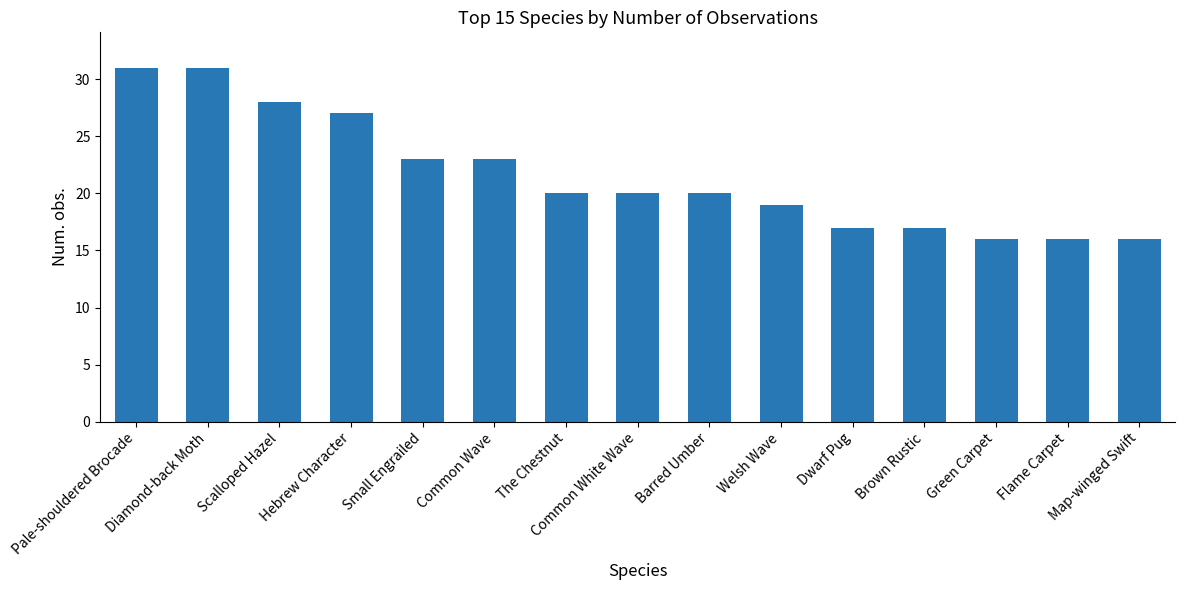

What is the smallest value displayed?

16